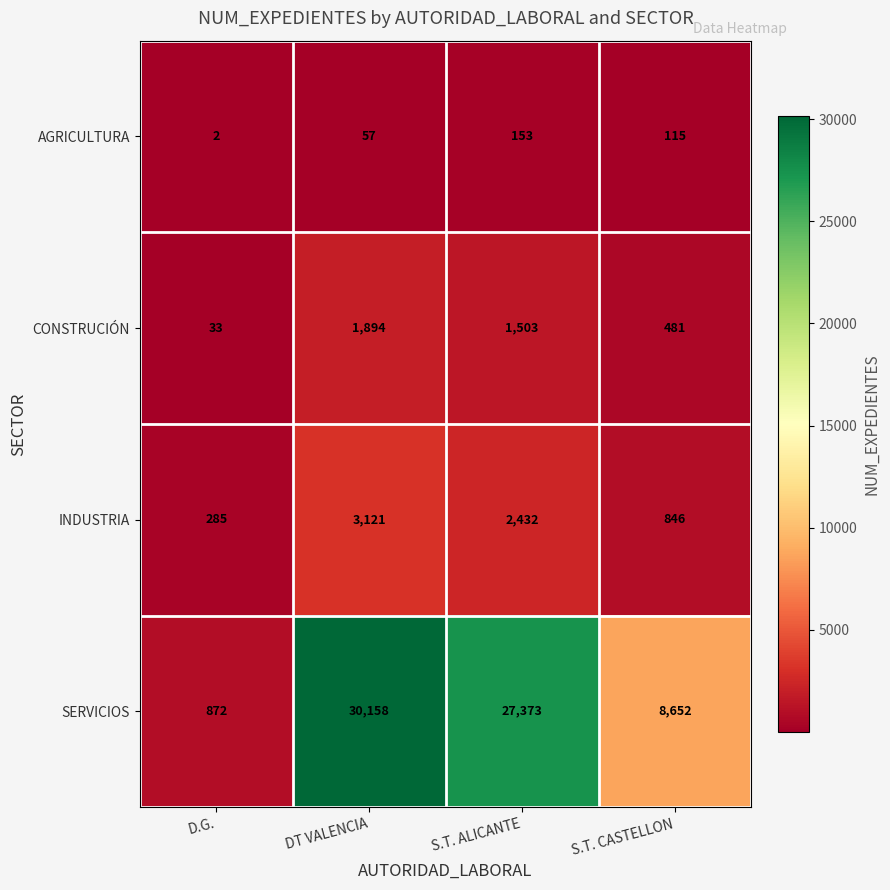

Where is CONSTRUCIÓN nearest to the value 963?

S.T. CASTELLON